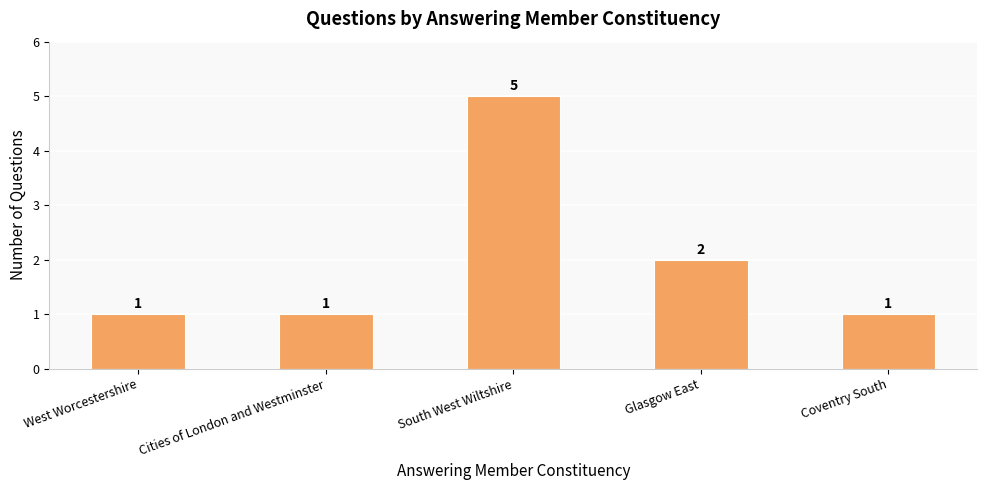

Reading left to right, transcribe all the data shown in this chart.

1	1	5	2	1